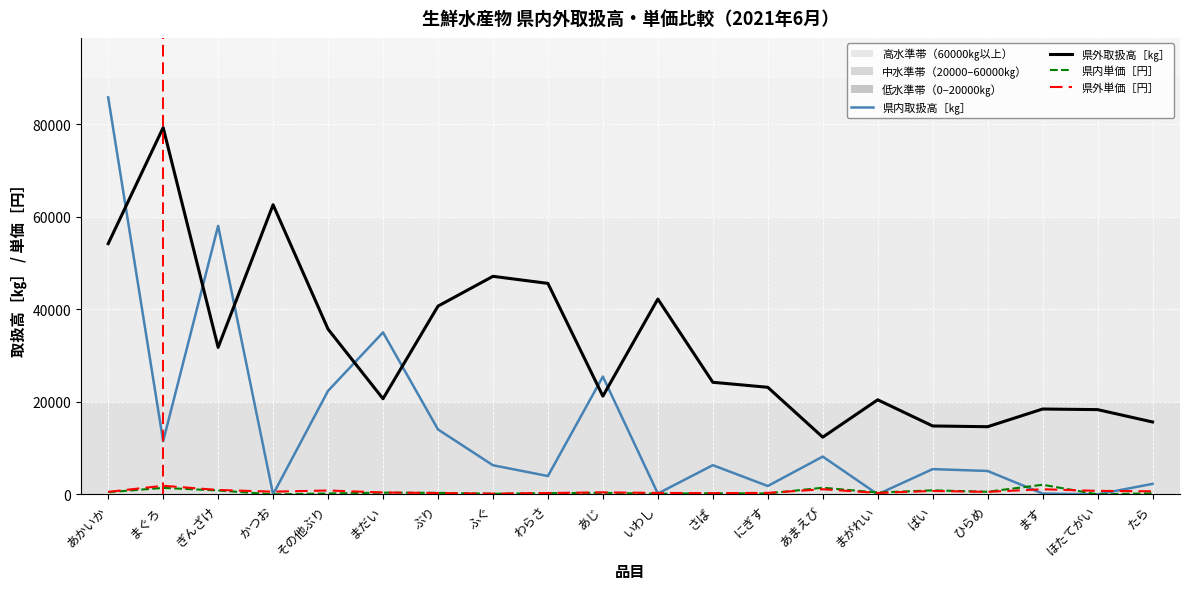

True or false: 県外取扱高［㎏］ and 県内単価［円］ intersect in this chart.

False